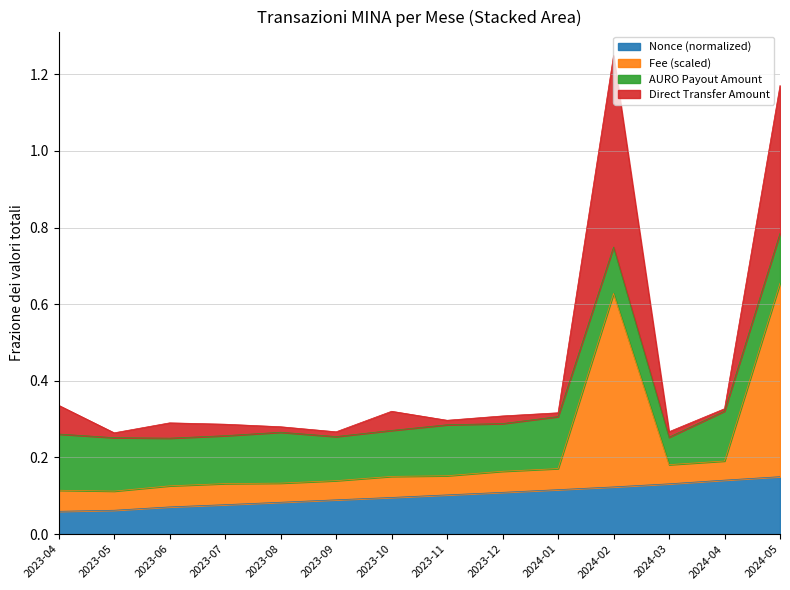

Is the value of Fee (x1000) at 2024-02 greater than the value of Cumulative Nonce (normalized) at 2023-05?

Yes